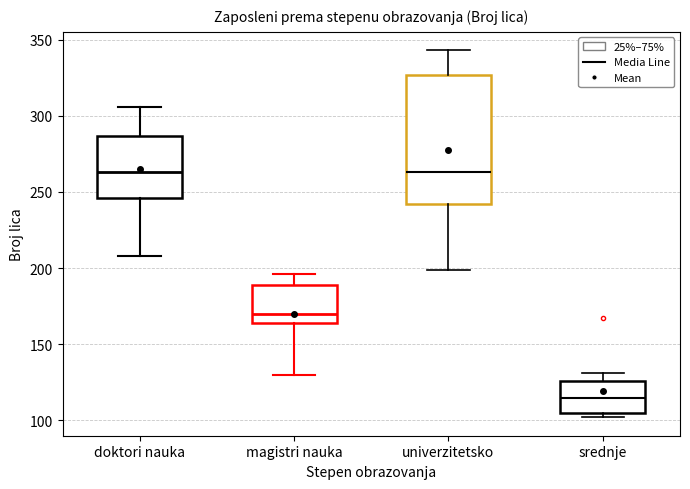

Which box is the tallest, from its lower edge to its upper edge?

univerzitetsko